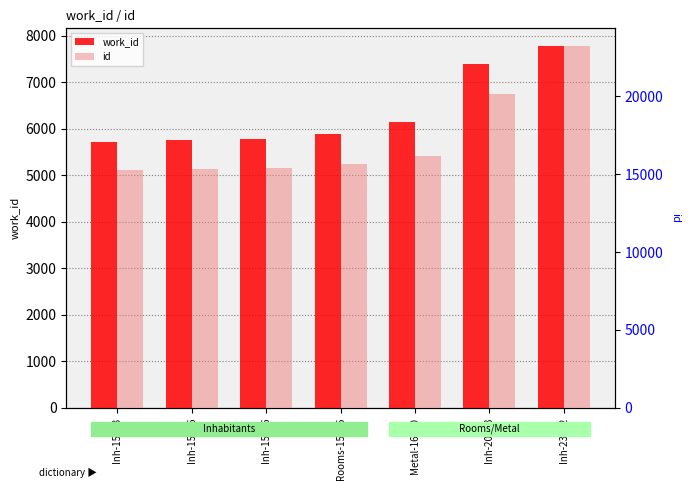

How many data points does each series have?

7